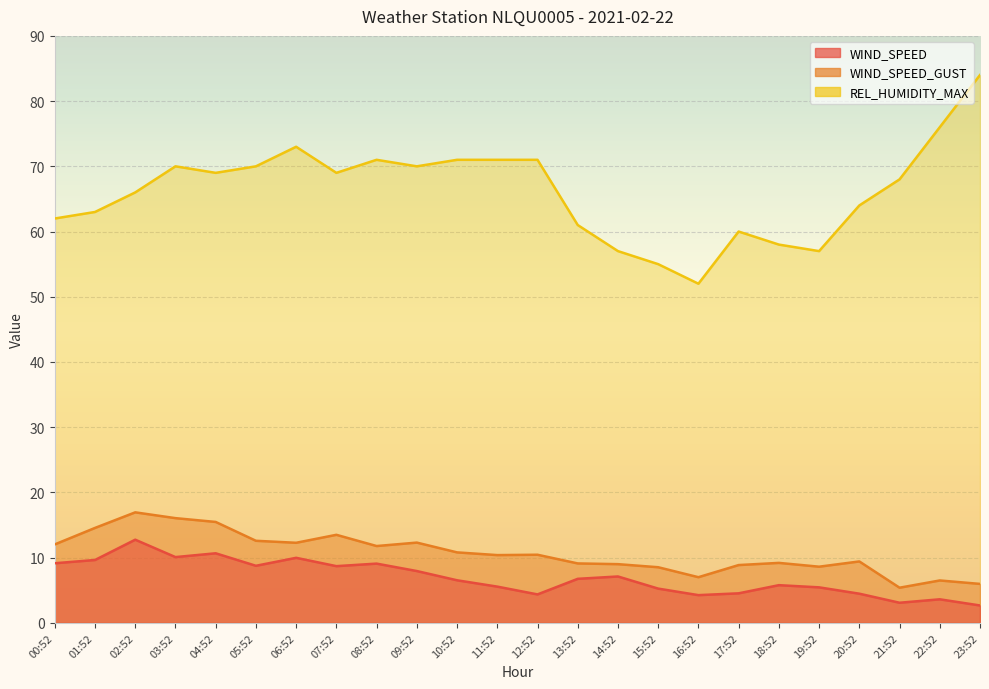

How many data points does each series have?

24